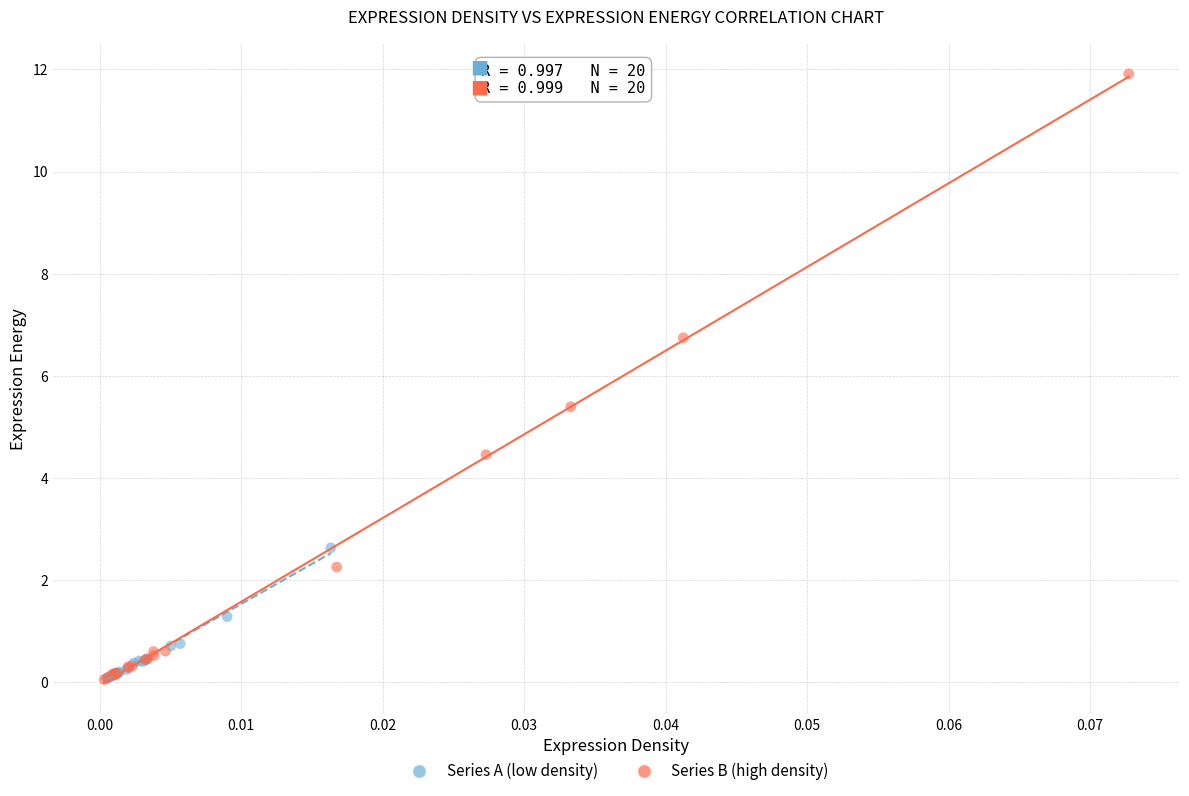

Which series has the widest spread of Y values?

Series B (high density)